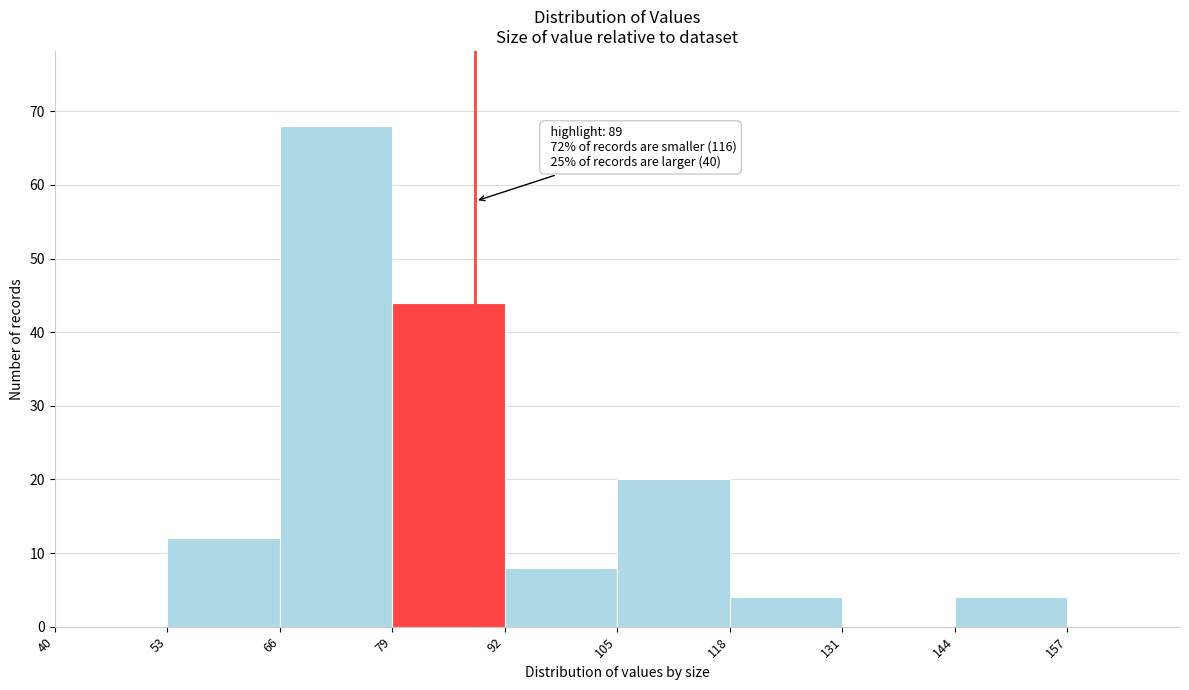

Over which range of the x-axis is the bar tallest?

66 to 79